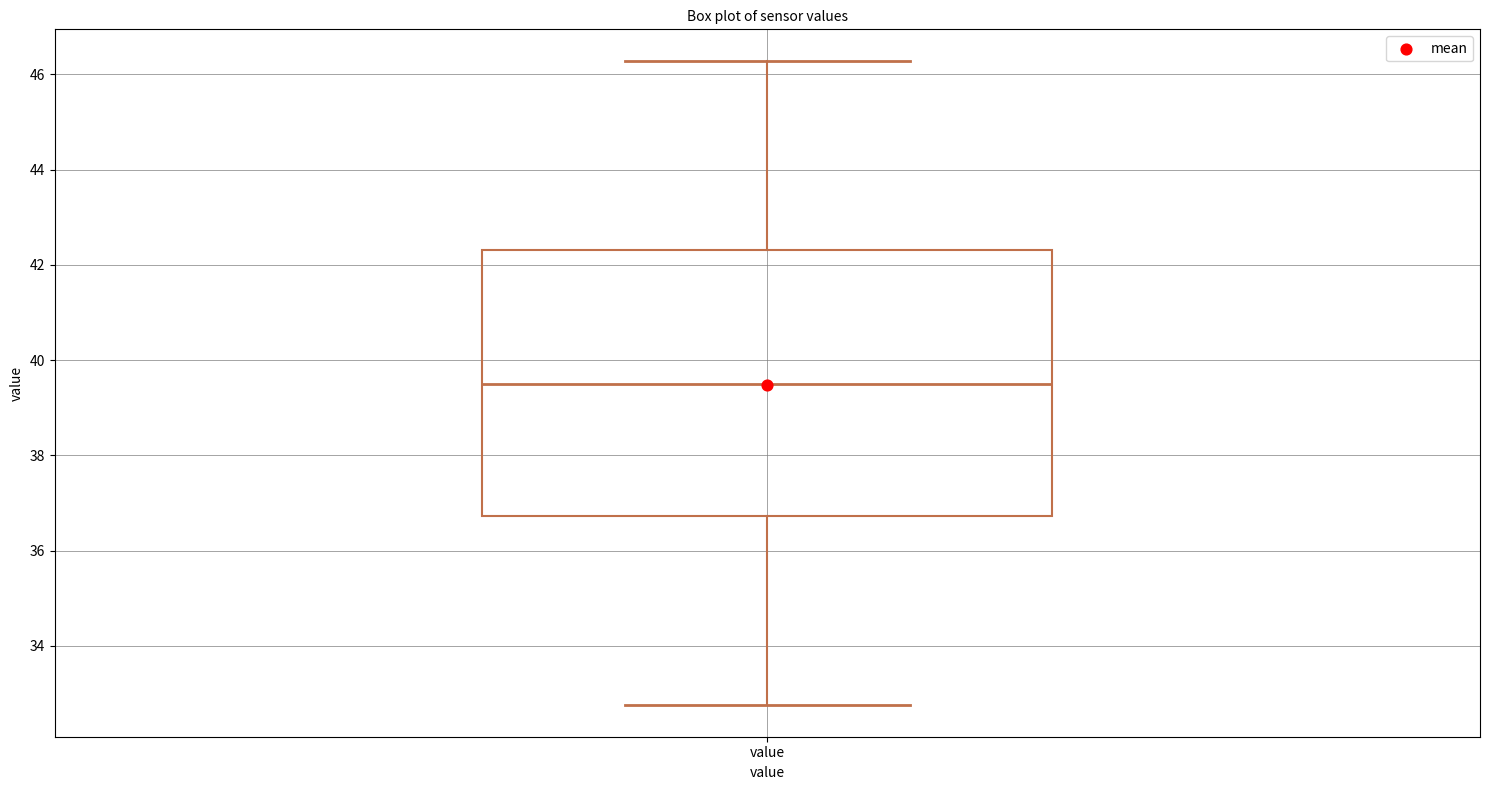

Read this box plot against the y-axis: the position of the median line, the range covered by the box, and the ends of both whiskers. The values are not printed on the chart, so give them approximately, as read against the axis.

median 39.6, box 36.8 to 42.4, whiskers 32.8 to 46.2